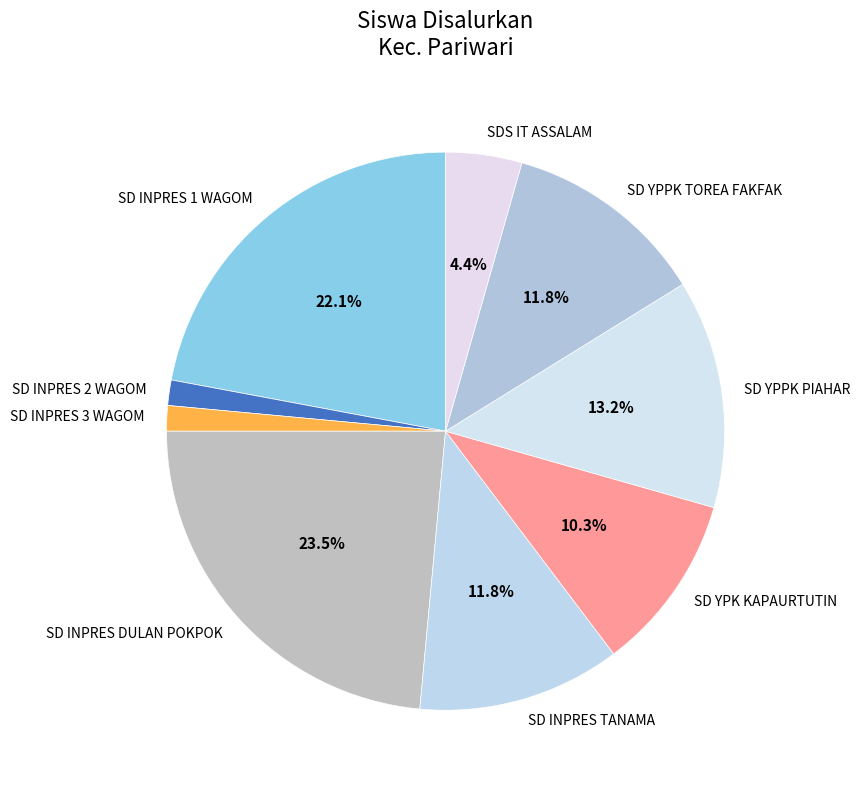

To the nearest percent, what is the average slice percentage?

11%